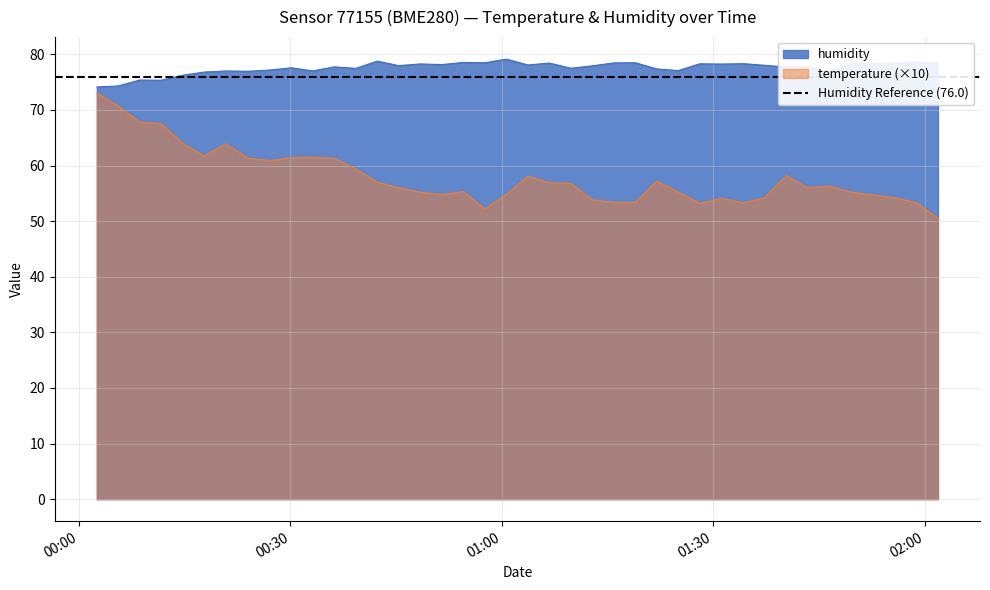

What is the maximum value for temperature (×10)?

73.0